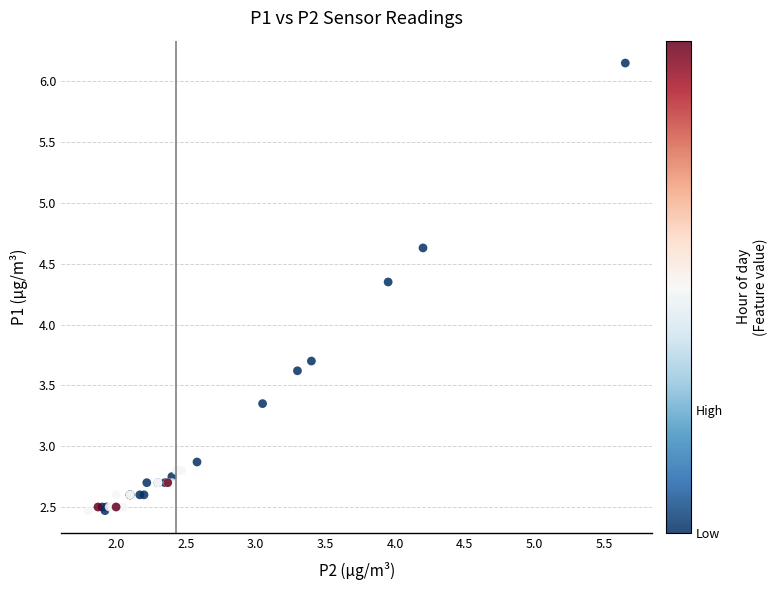

What Y value in the scatter plot is closest to 4?

3.7